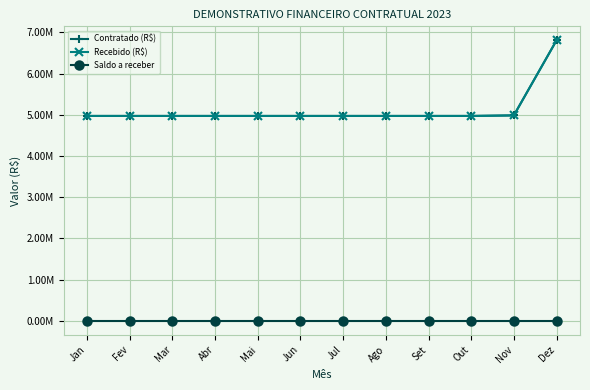

The value of Saldo a receber at Jan is 0.0. True or false?

True